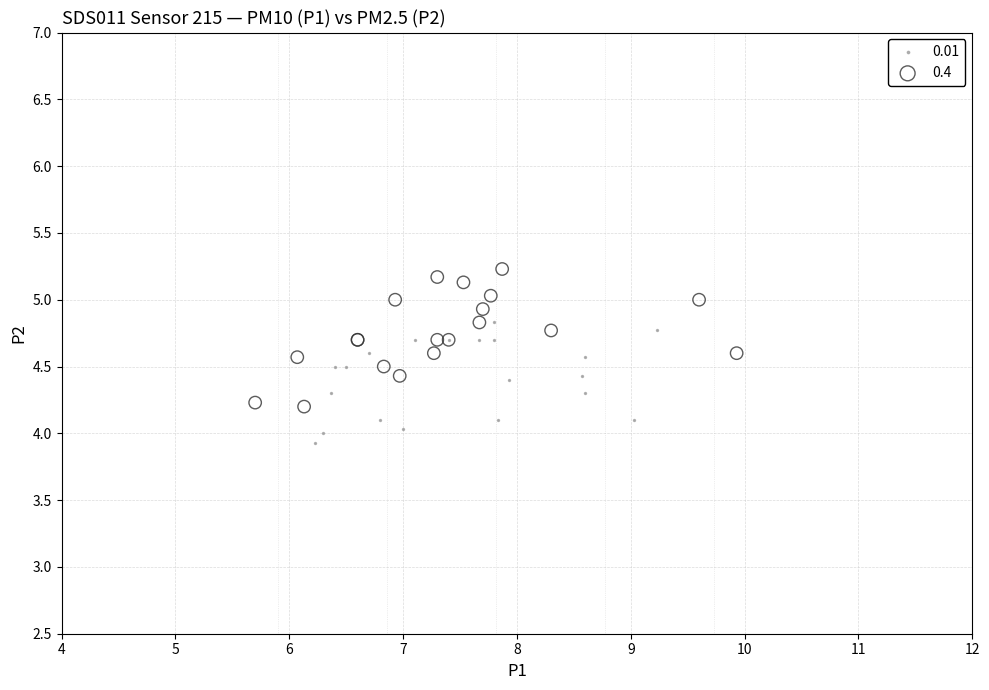

Which series reaches the maximum Y coordinate?

0.4